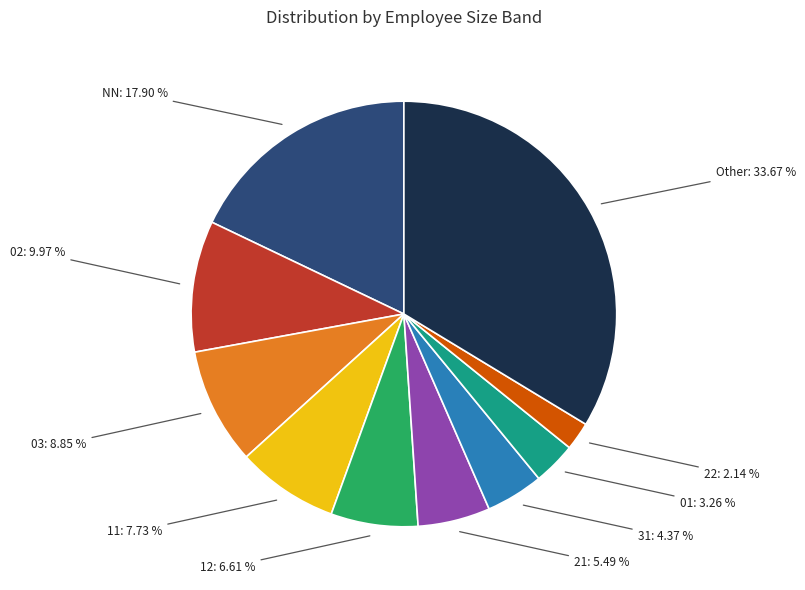

To the nearest percent, what is the difference between the largest and smallest slice percentages?

32%